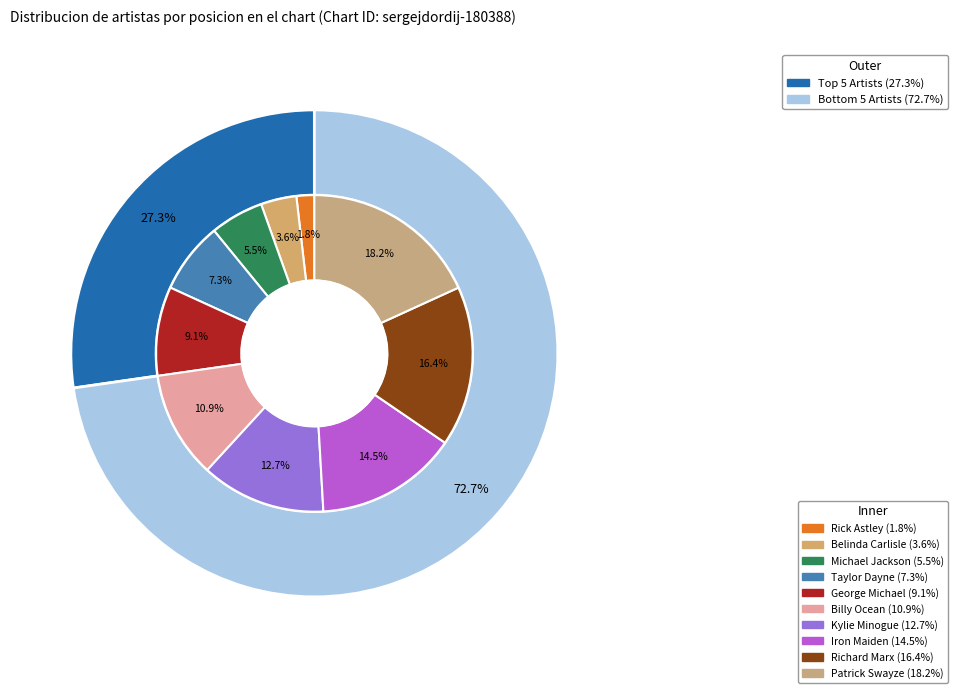

What is the largest slice in the pie chart?

Patrick Swayze